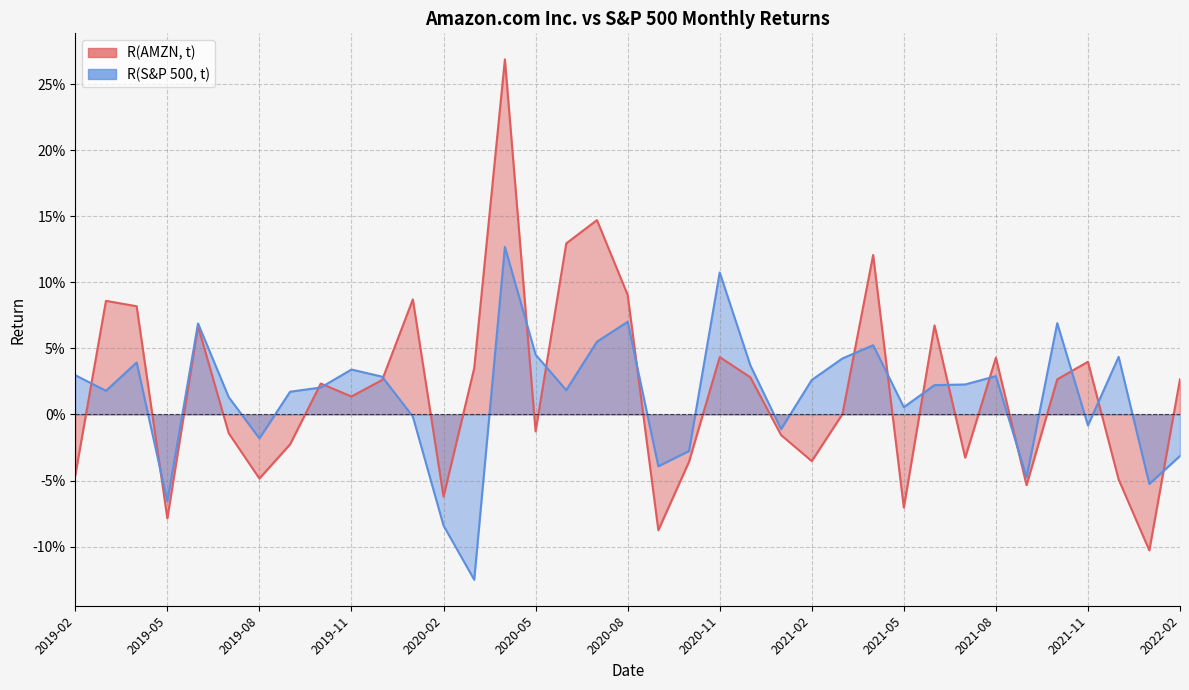

How many lines are shown in the chart?

2